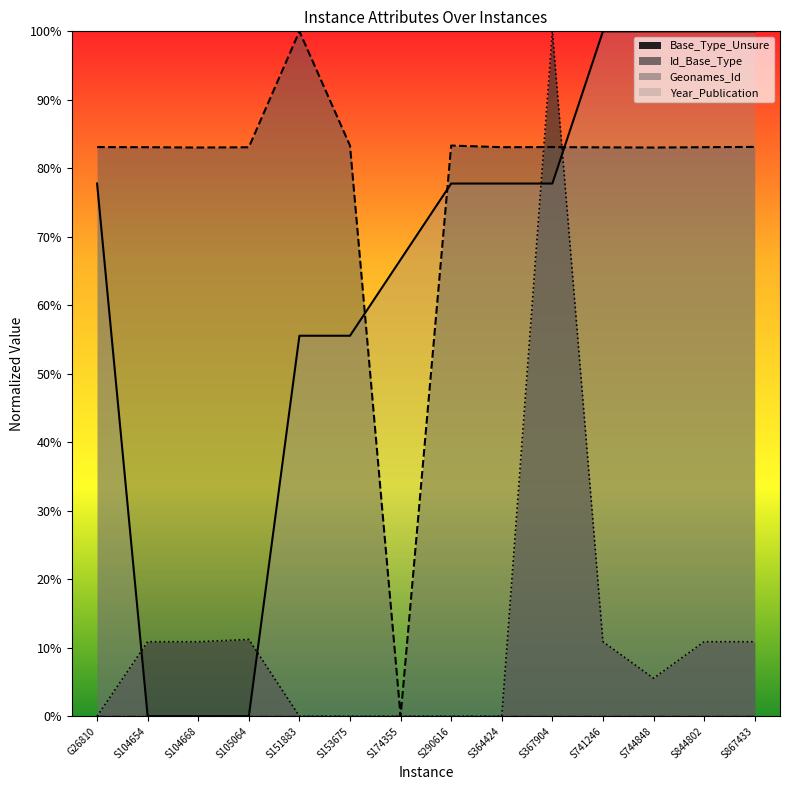

Rank the series at S153675 from lowest to highest value.

Id_Base_Type, Year_Publication, Geonames_Id